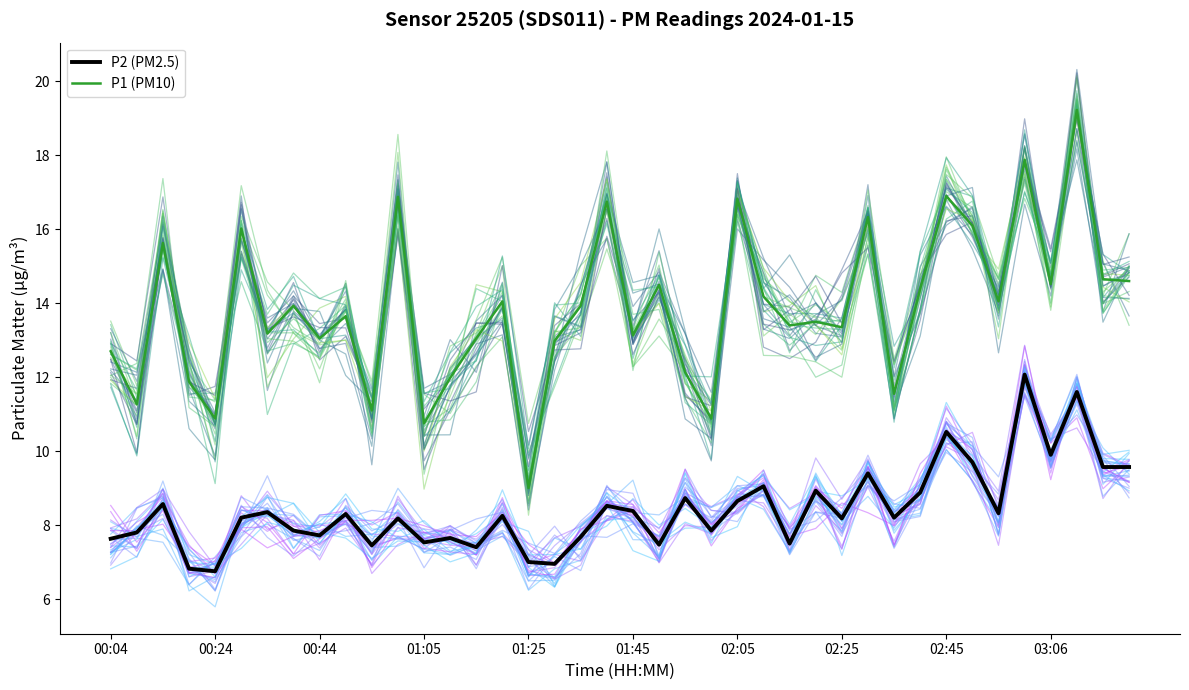

Is it true that P2 (PM2.5) equals 10.5 at 02:45?

True